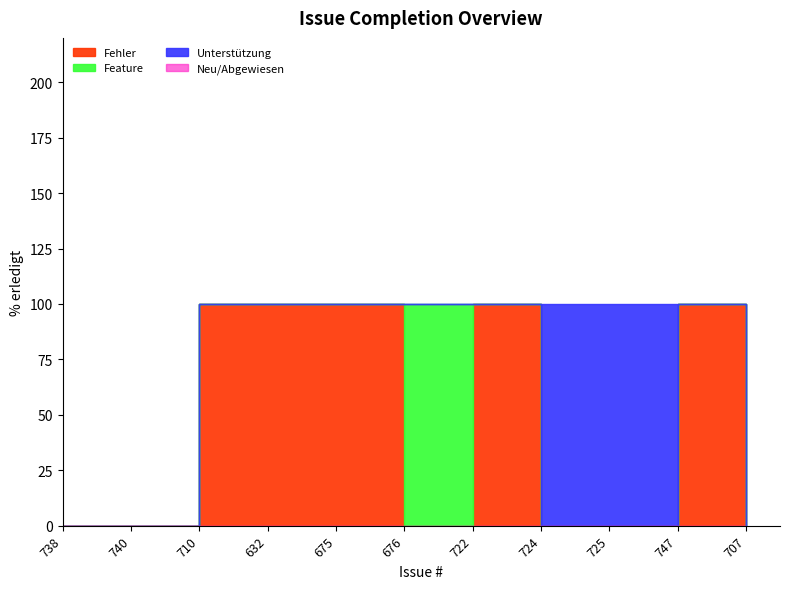

Rank the categories by value from highest to lowest.

710, 632, 675, 676, 722, 724, 725, 747, 738, 740, 707